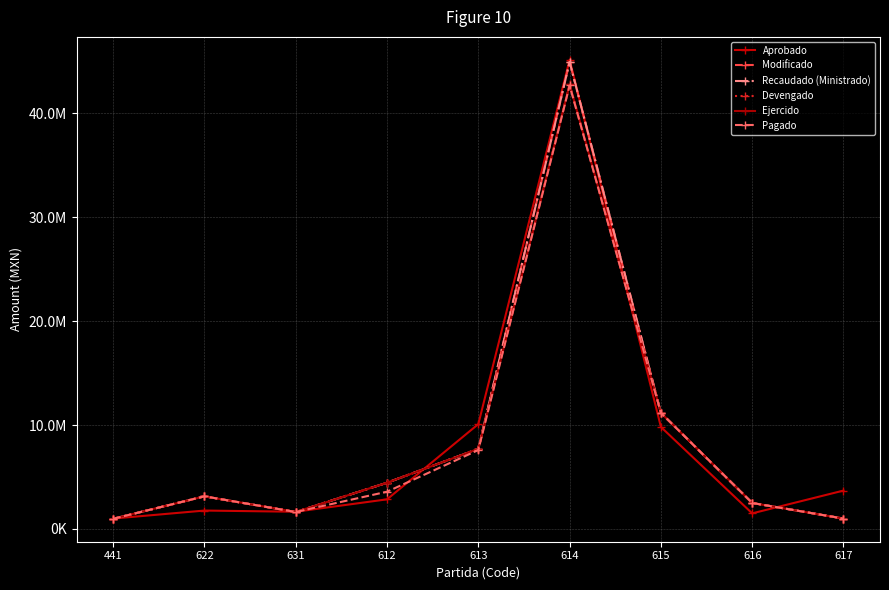

At which category does Devengado reach its first local valley?

631